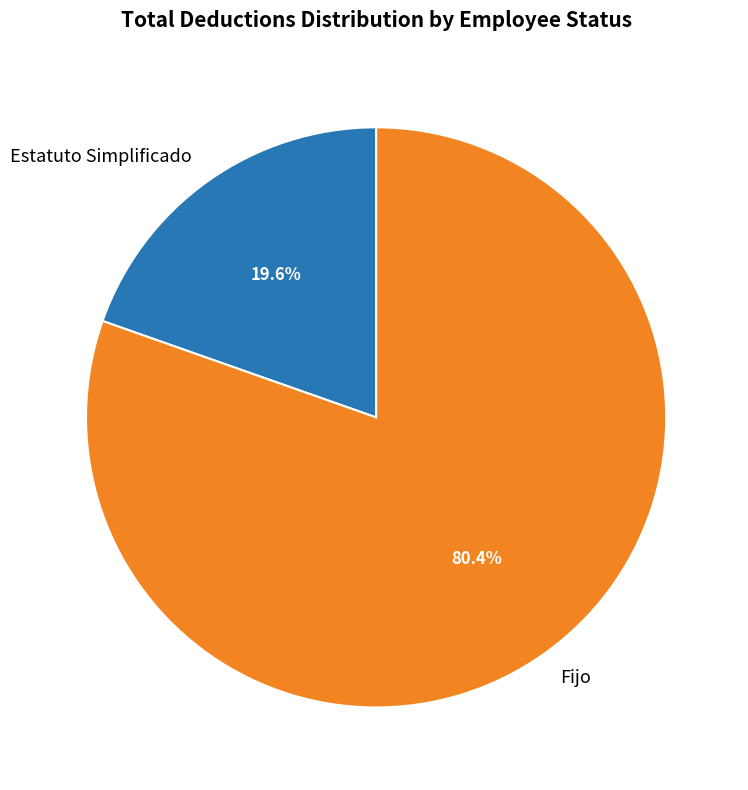

Which slice is the largest?

Fijo